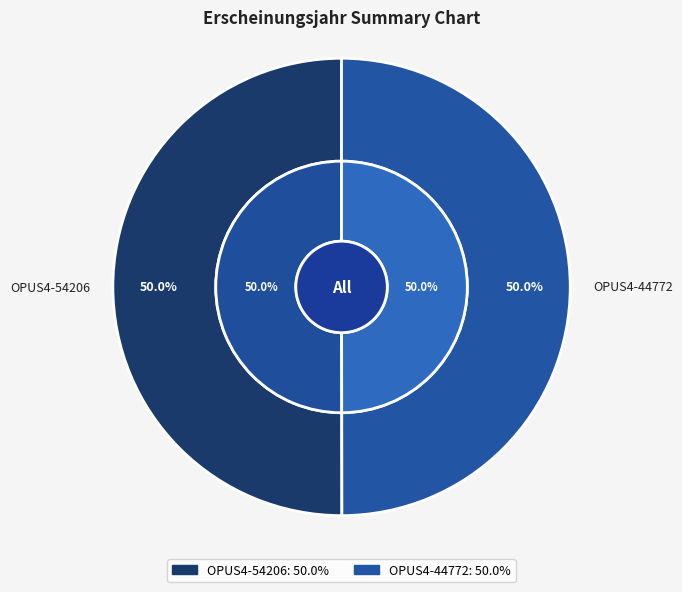

The OPUS4-54206 slice represents 50% of the pie. True or false?

True